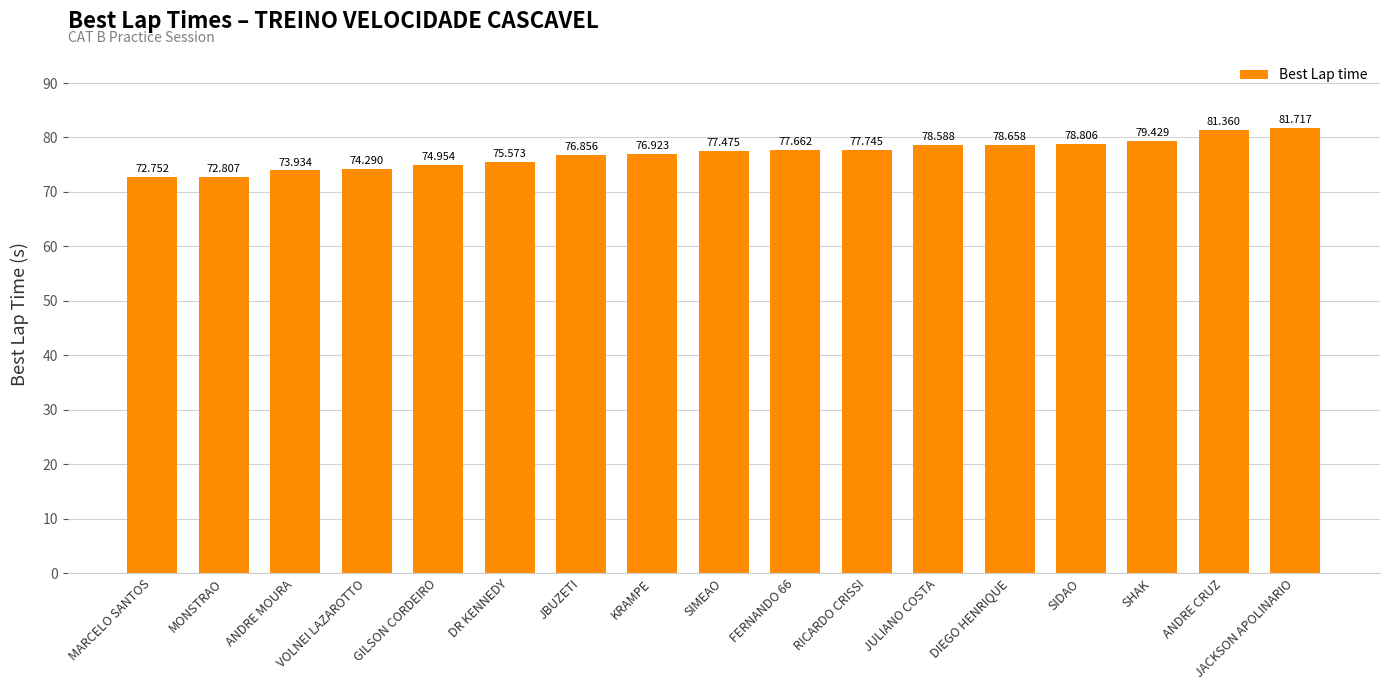

List the labels in order of value, smallest first.

MARCELO SANTOS, MONSTRAO, ANDRE MOURA, VOLNEI LAZAROTTO, GILSON CORDEIRO, DR KENNEDY, JBUZETI, KRAMPE, SIMEAO, FERNANDO 66, RICARDO CRISSI, JULIANO COSTA, DIEGO HENRIQUE, SIDAO, SHAK, ANDRE CRUZ, JACKSON APOLINARIO